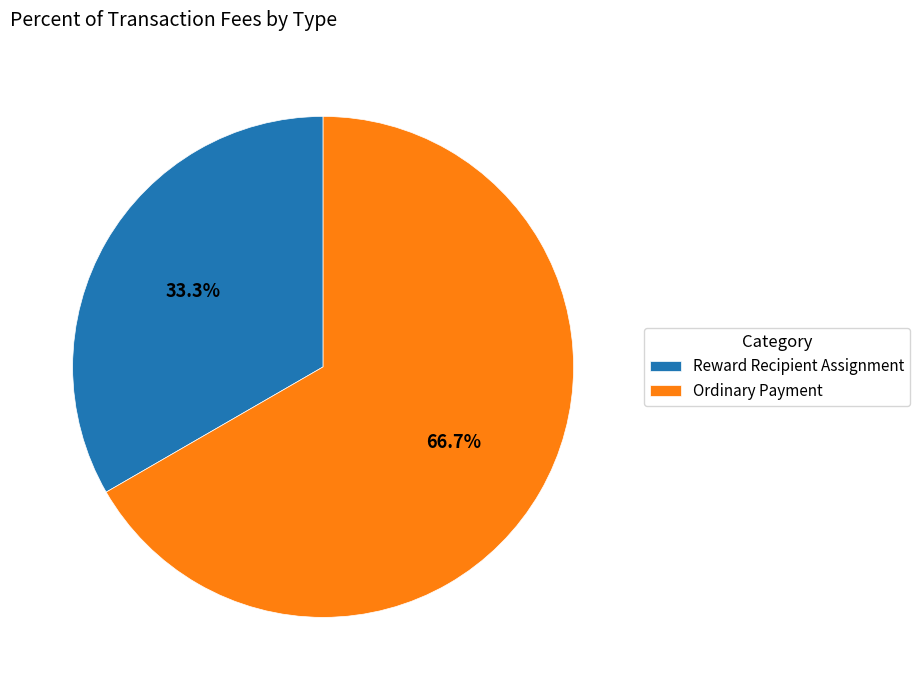

How many slices are in this pie chart?

2